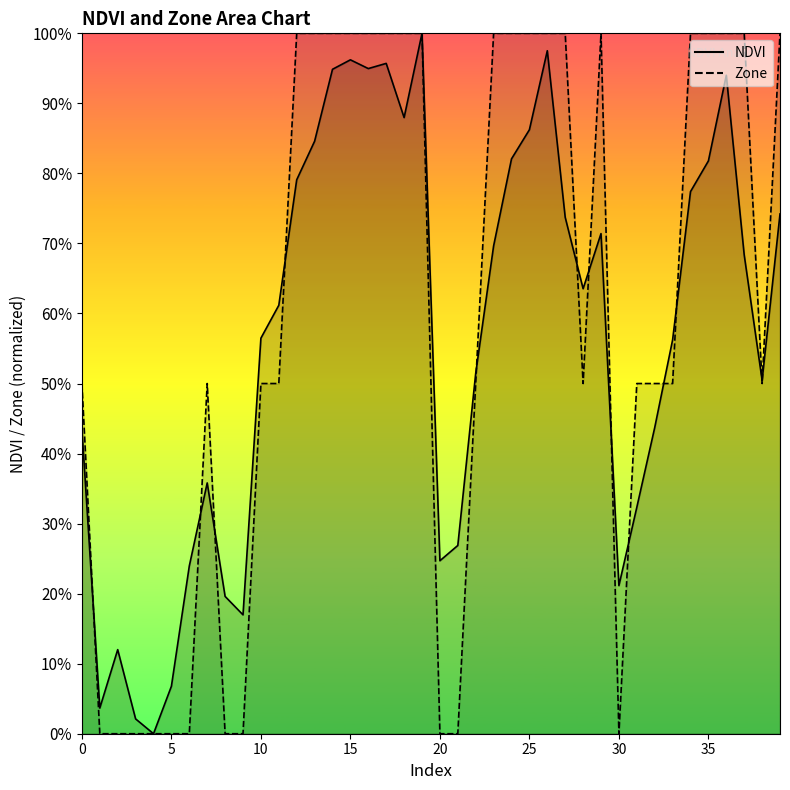

Between 0 and 12, which series saw the biggest shift?

Zone